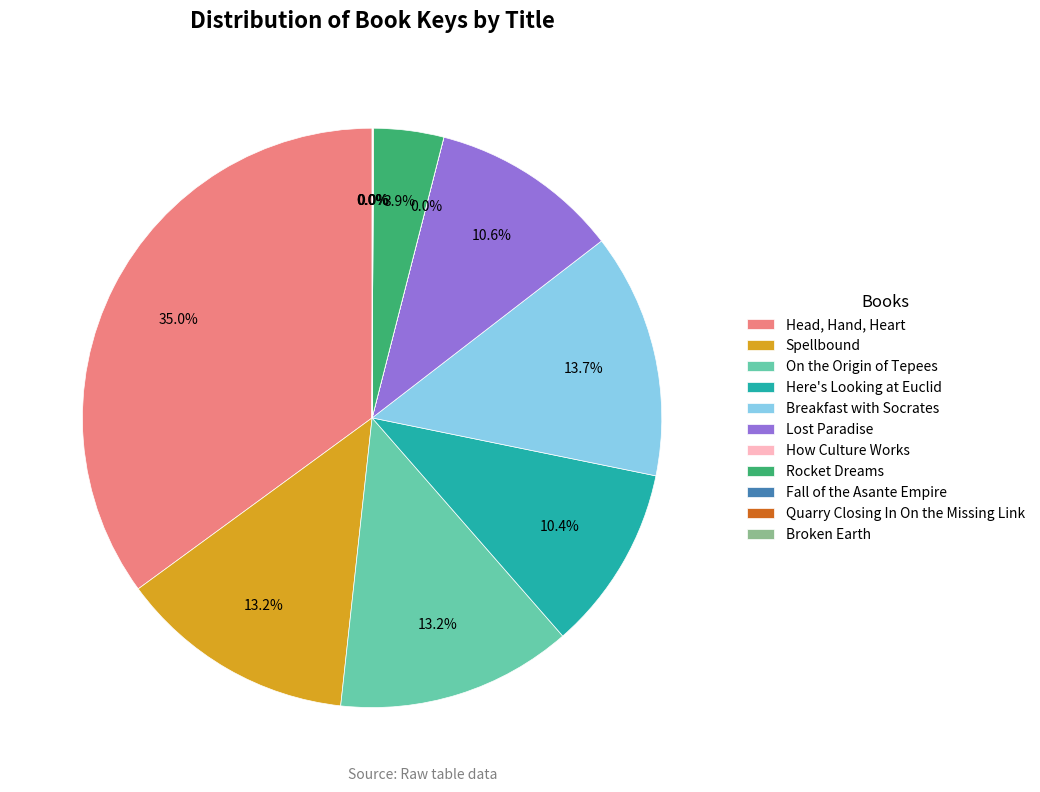

Do Here's Looking at Euclid and Lost Paradise together represent more than half of the pie?

No